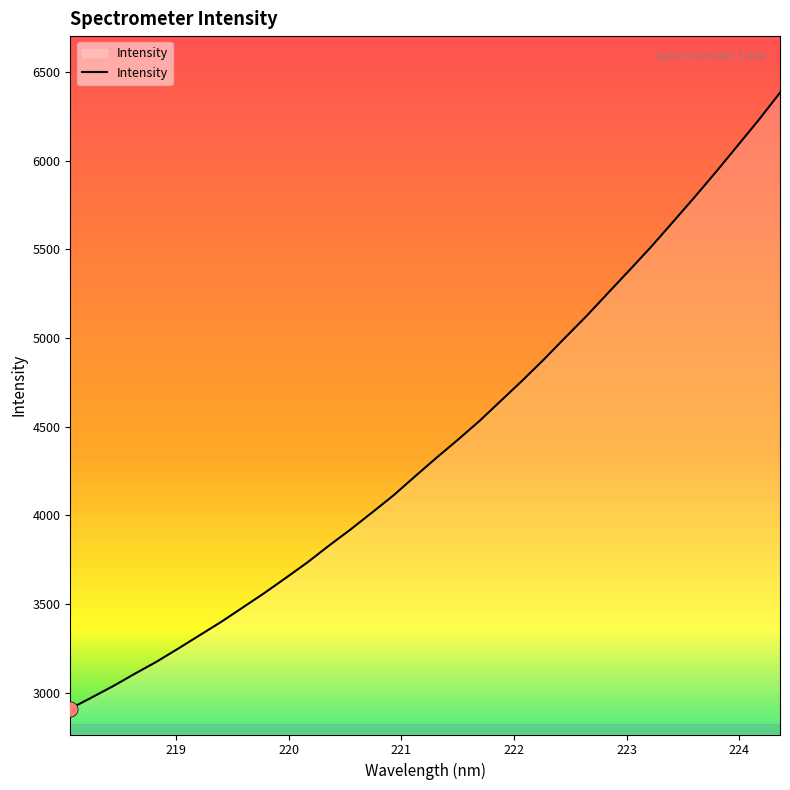

What is the smallest value displayed?

2910.7